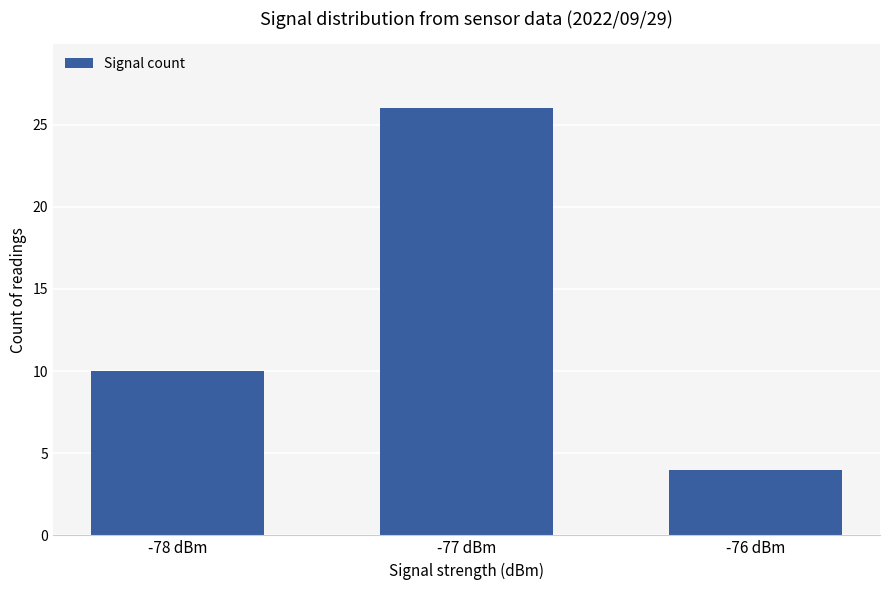

The chart shows a value of 14 at -78 dBm. True or false?

False